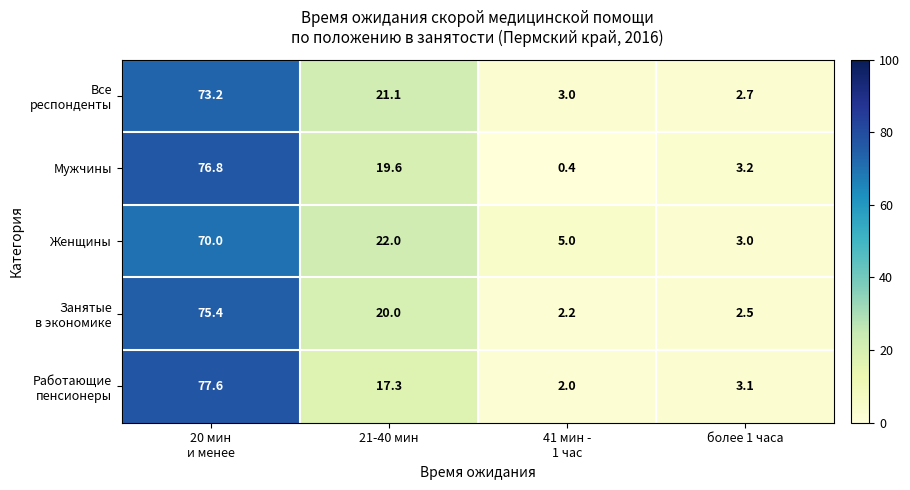

What is the total value across all series at более 1 часа?

14.5